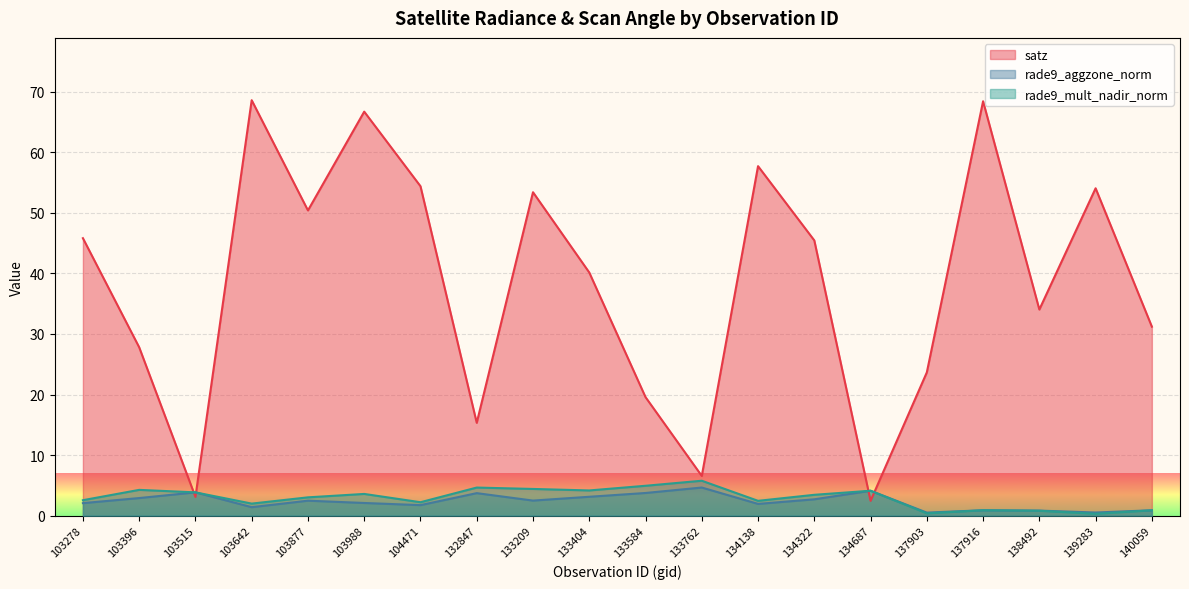

Which label corresponds to the largest value in the chart?

103642